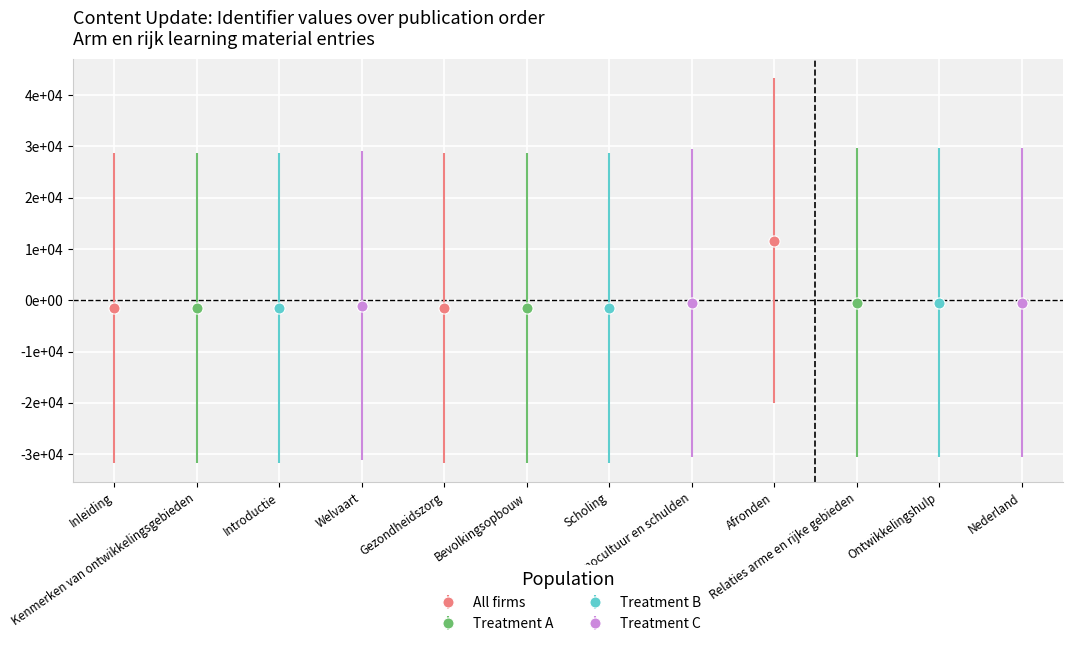

What position from the right is Introductie?

10